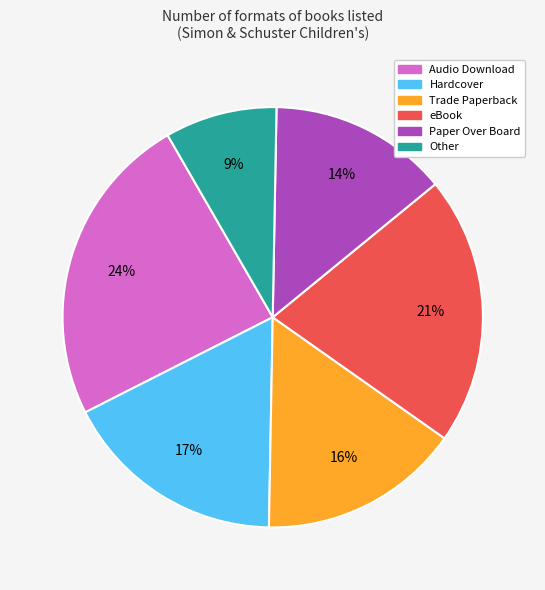

Which category has the biggest portion of the pie?

Audio Download